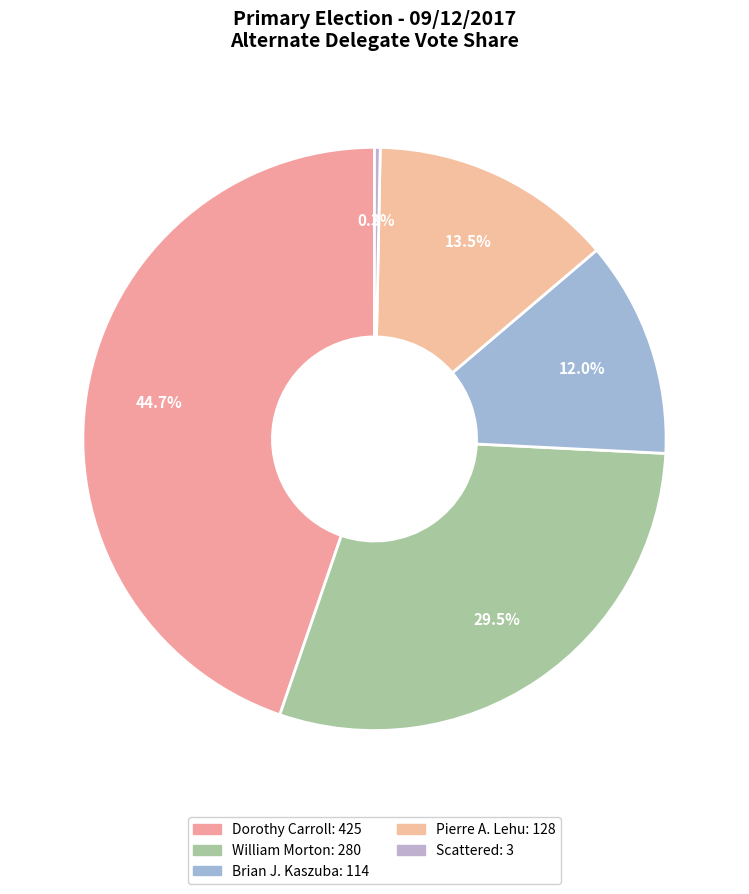

Count the number of slices in the pie.

5